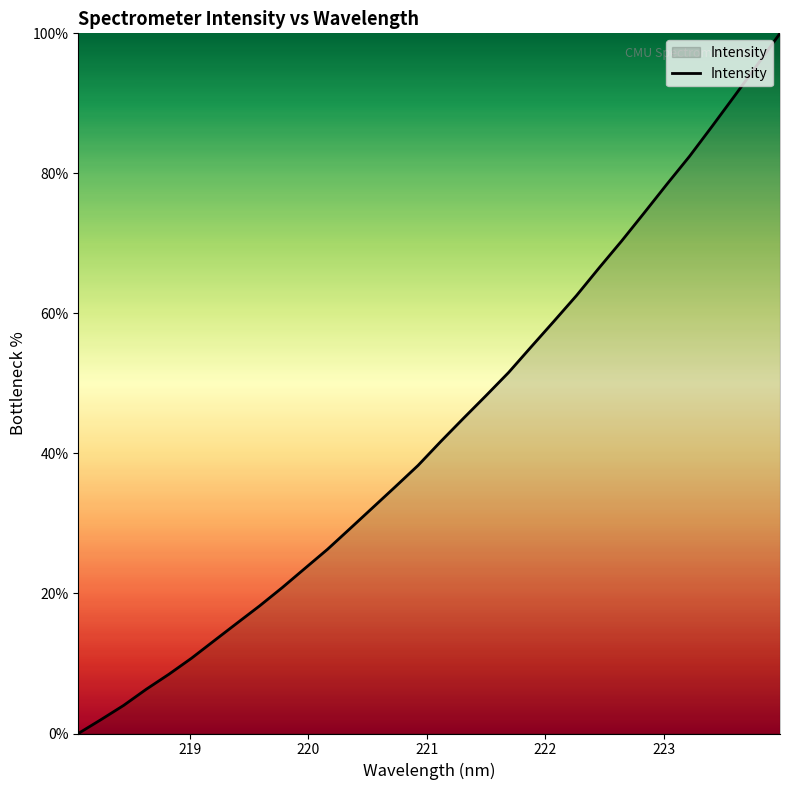

What is the difference between the maximum and minimum values?

100.0